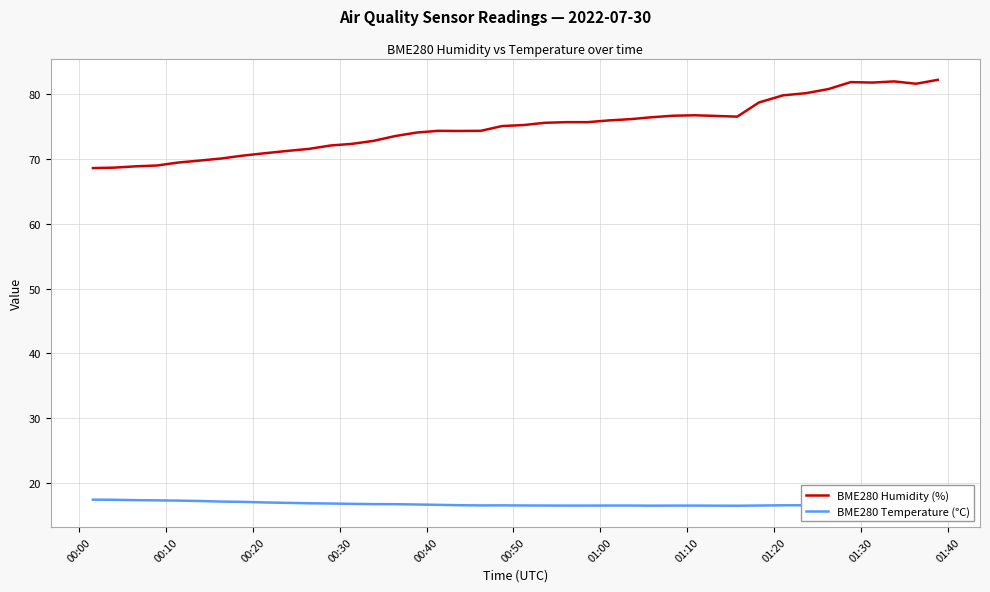

Which series has the largest range (max minus min)?

BME280 Humidity (%)